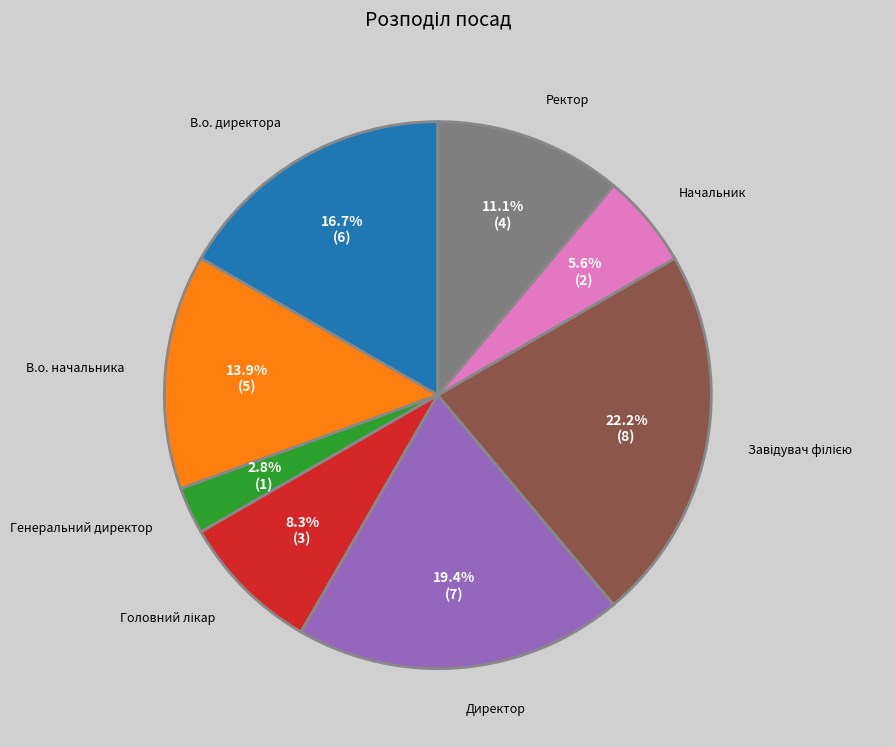

How many slices are in this pie chart?

8